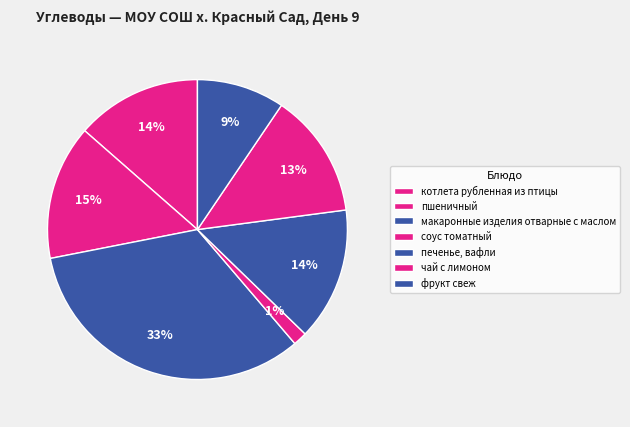

Is there any slice that represents more than half of the pie?

No